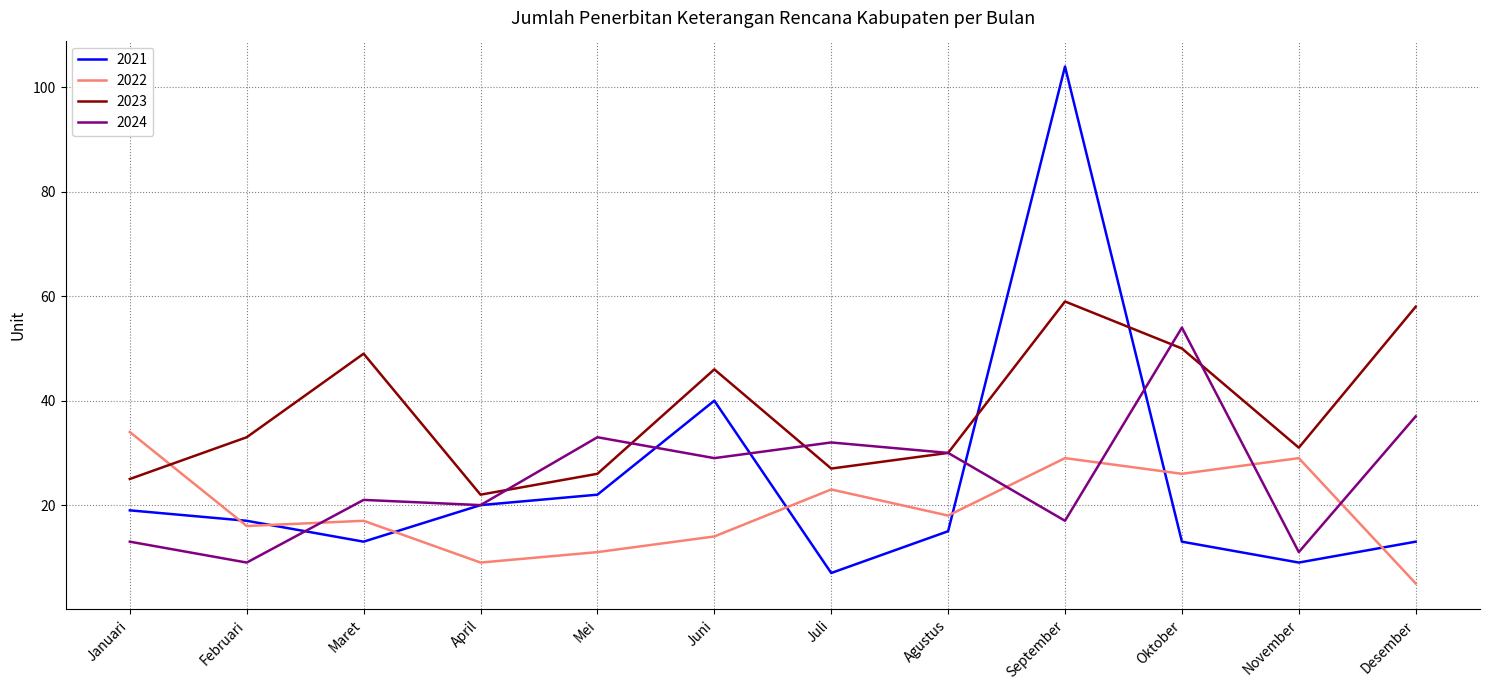

Where is the first local maximum for 2023?

Maret